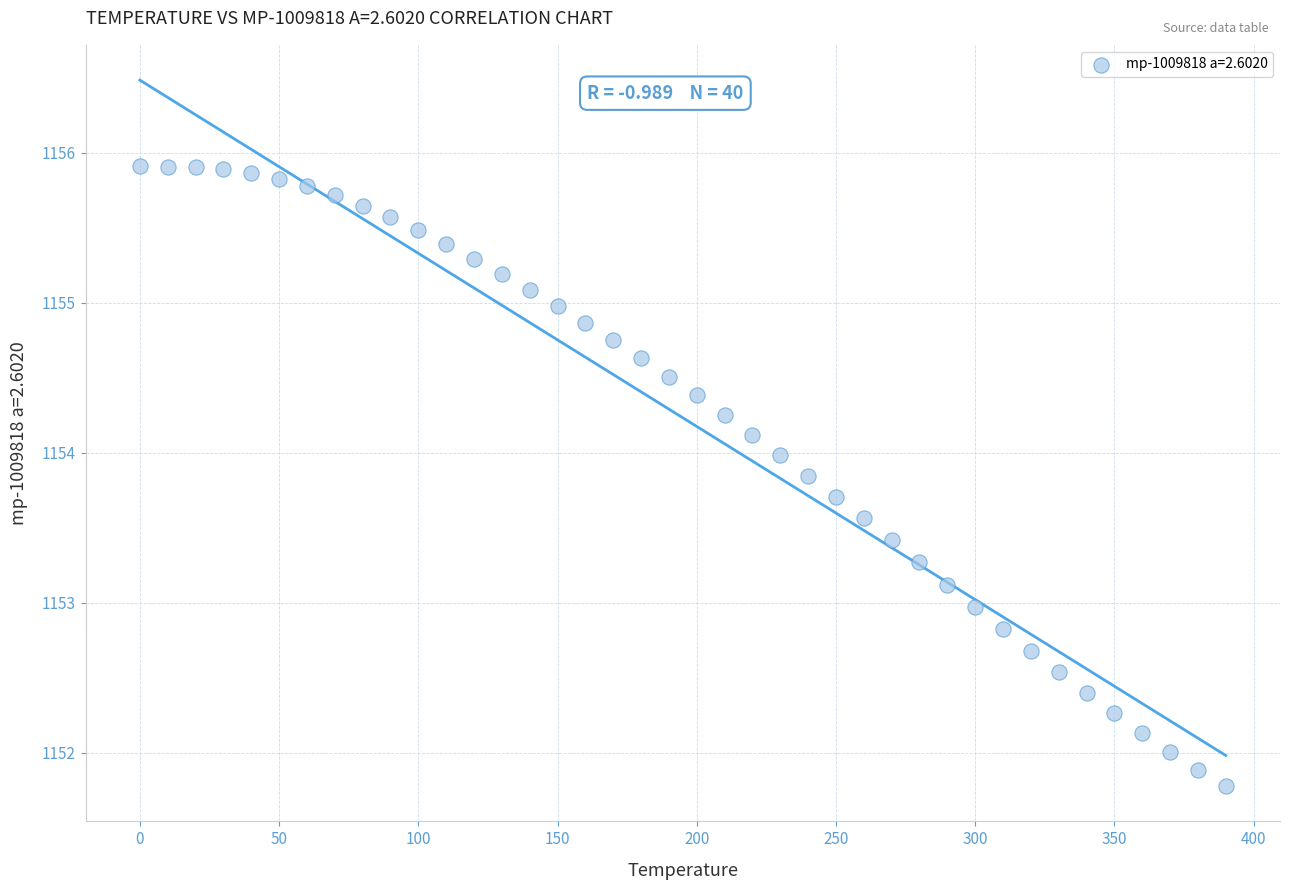

What is the range of X values (max minus min)?

390.0